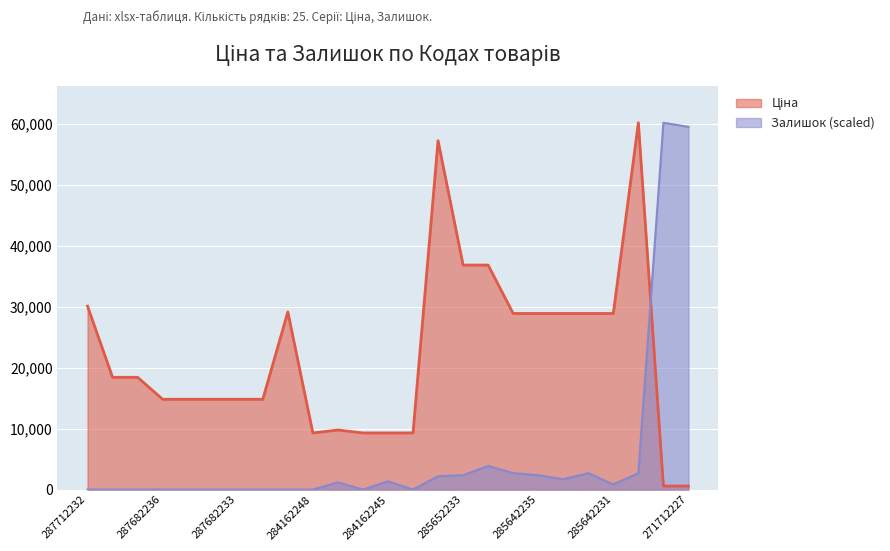

Which has a higher value, 271712228 or 287682236?

287682236